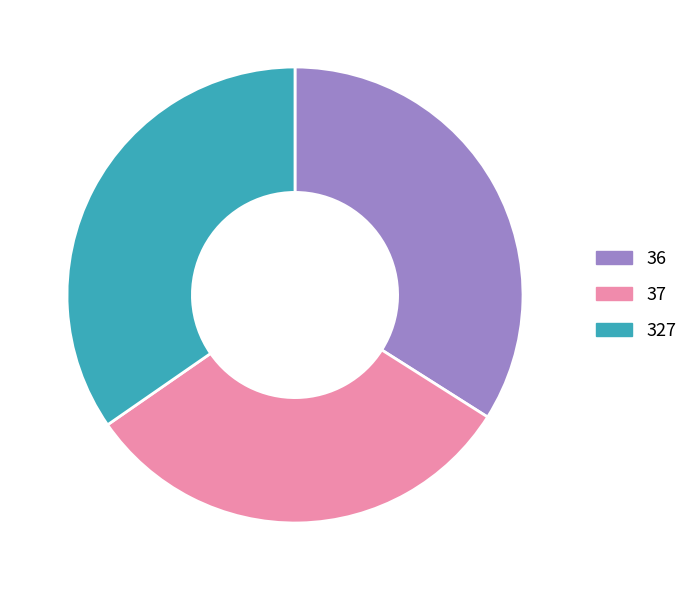

Approximately how many times larger is the value at 327 compared to 37?

1.1